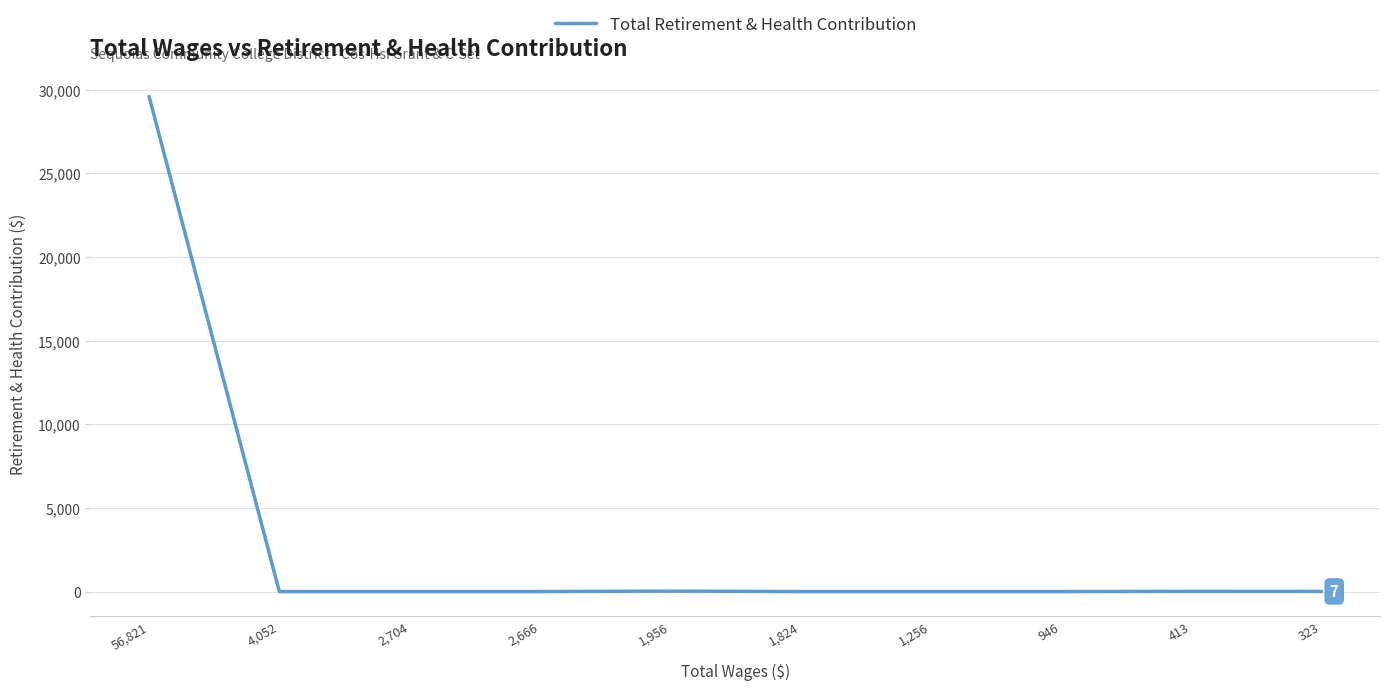

Which category has the highest value across all series?

56,821